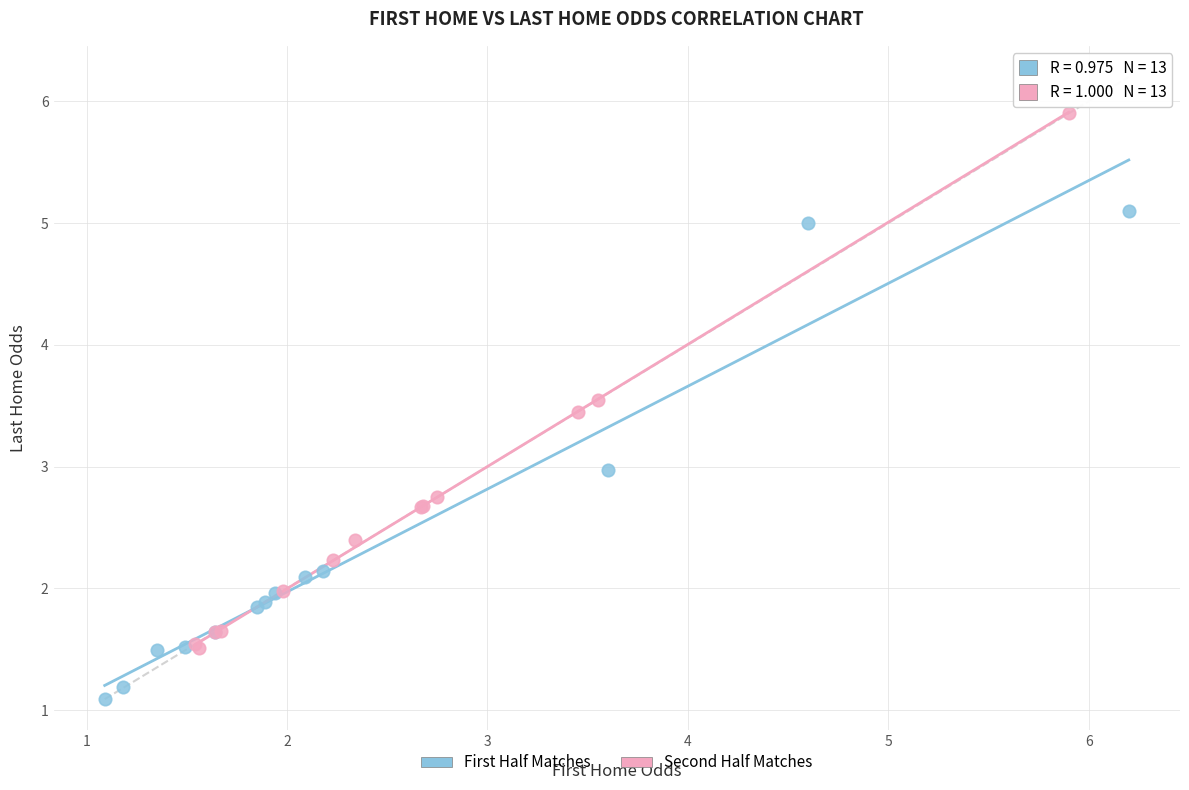

Which series contains the highest Y value?

Second Half Matches